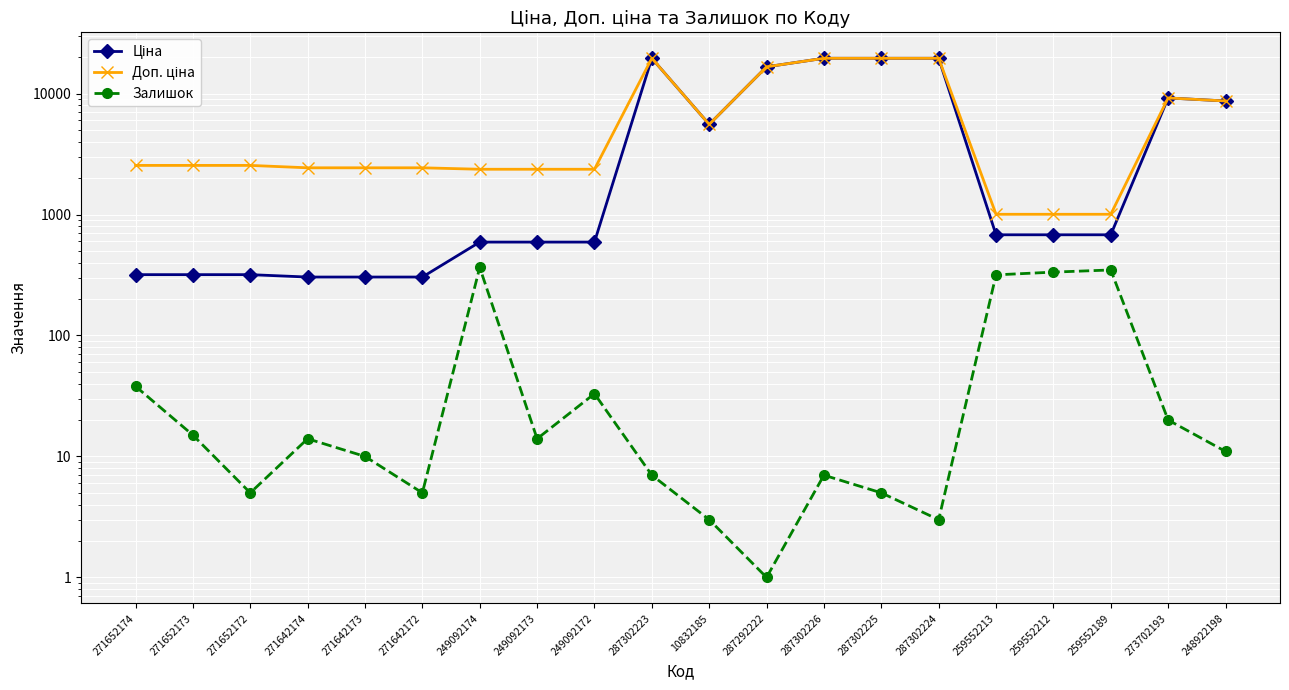

At which category is the sum across all series the highest?

287302223